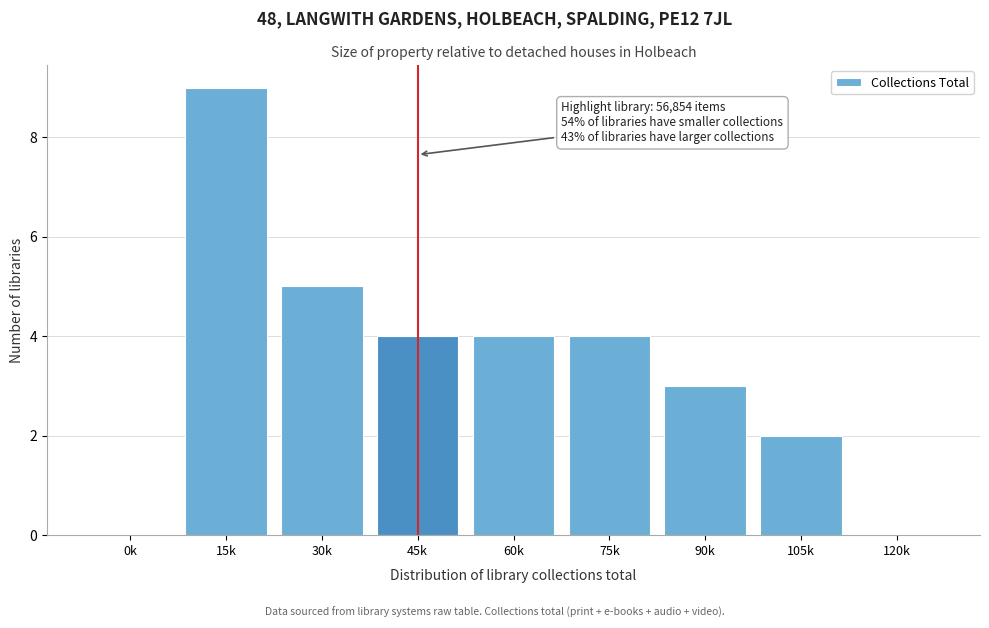

Reading left to right, what are all the values shown in this chart?

0k=0	15k=9	30k=5	45k=4	60k=4	75k=4	90k=3	105k=2	120k=0